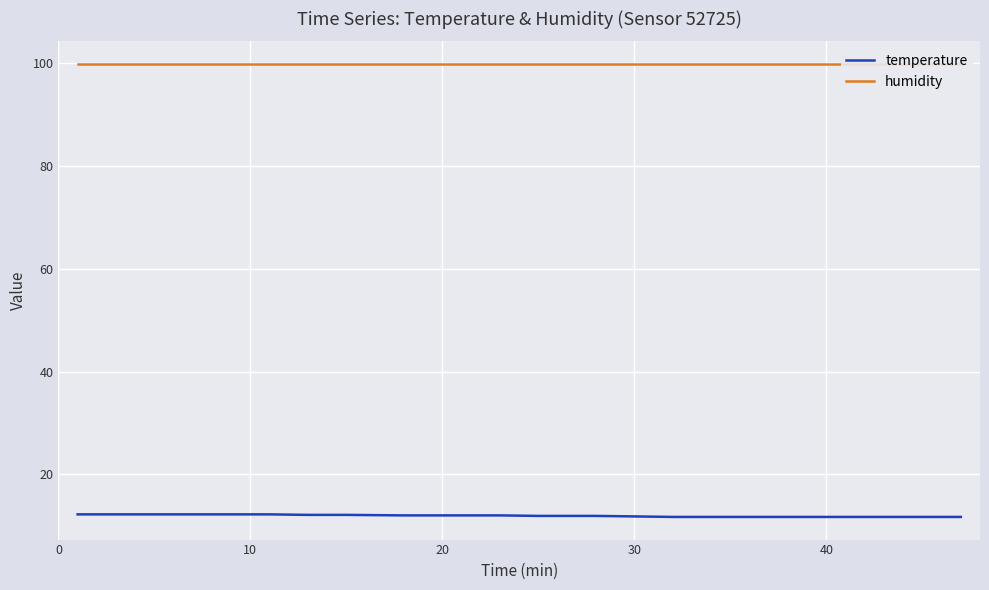

The value of temperature at 40 is 15.6. True or false?

False